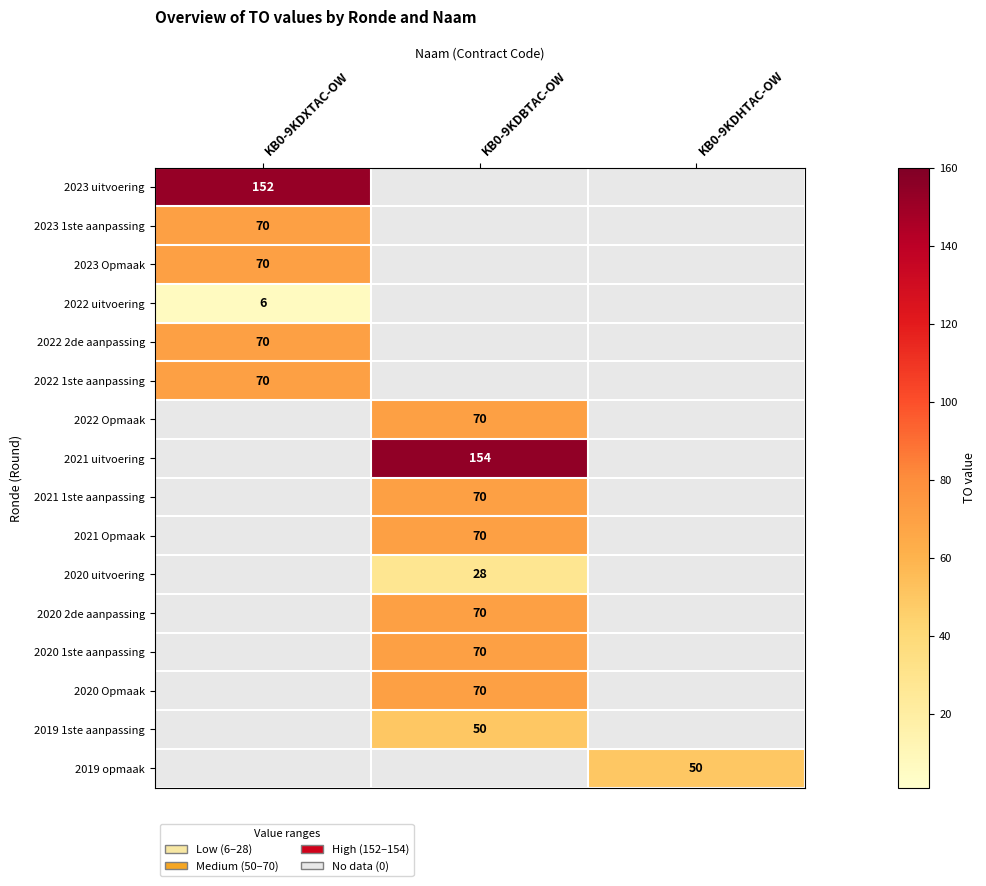

What is the smallest value displayed?

6.0